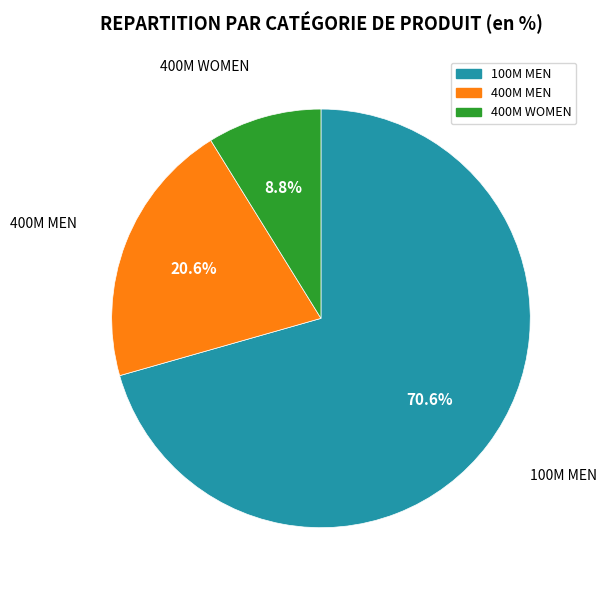

Does any single category account for the majority?

Yes